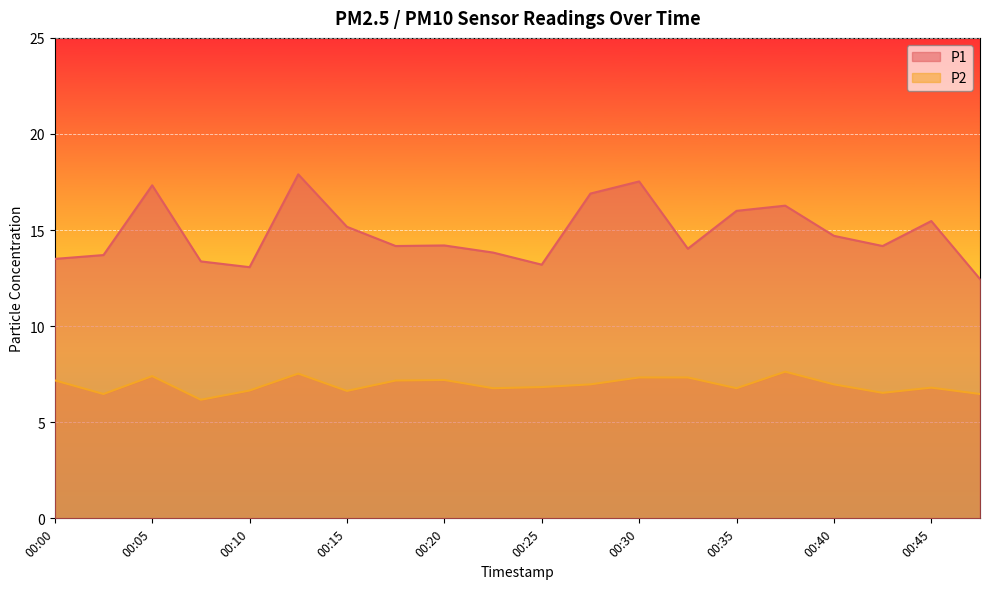

What are all the series names shown in the legend?

P1, P2